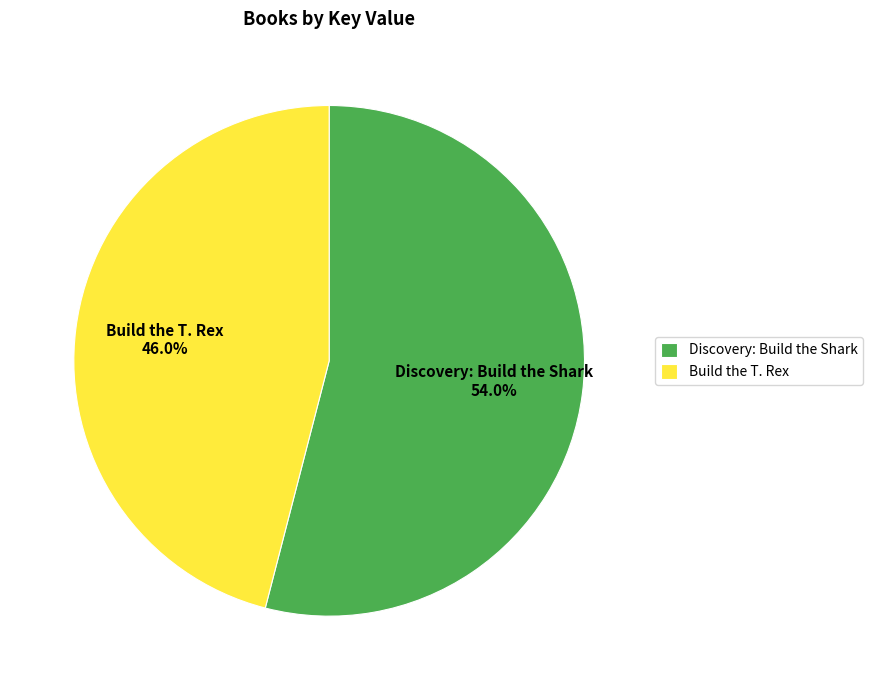

Does Build the T. Rex represent more than half of the total?

No